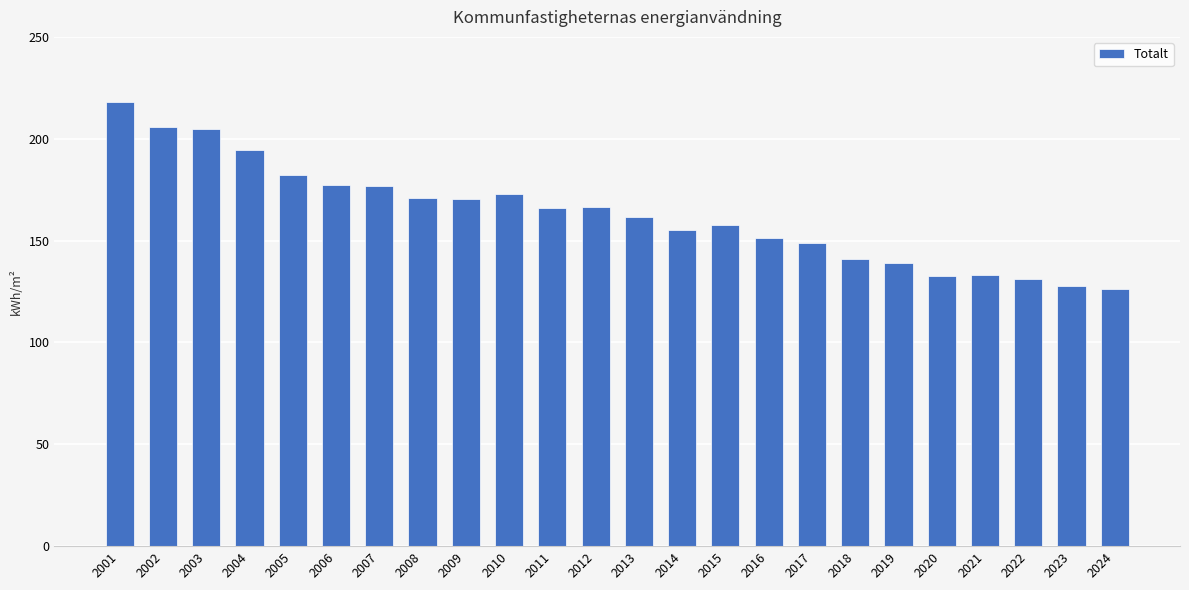

What is the change in value from 2017 to 2022?

-17.3